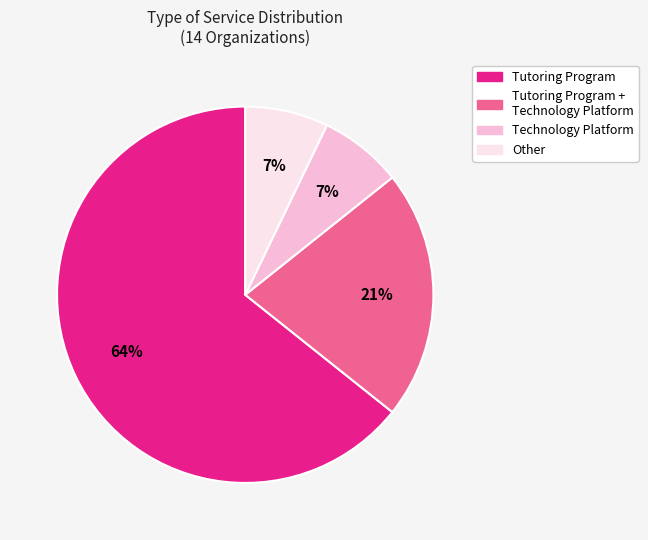

Count the number of slices in the pie.

4